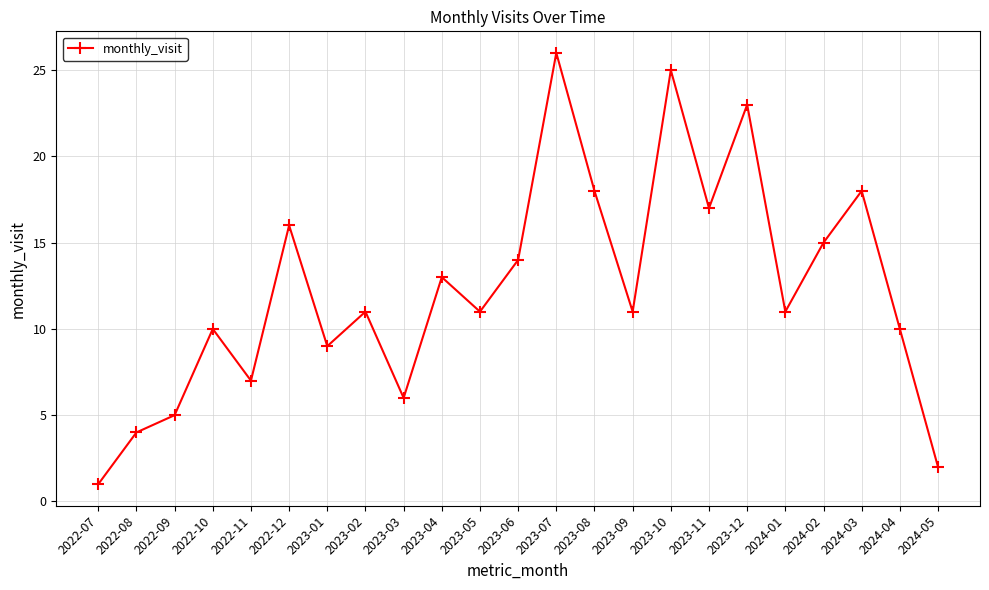

How many data points does each series have?

23